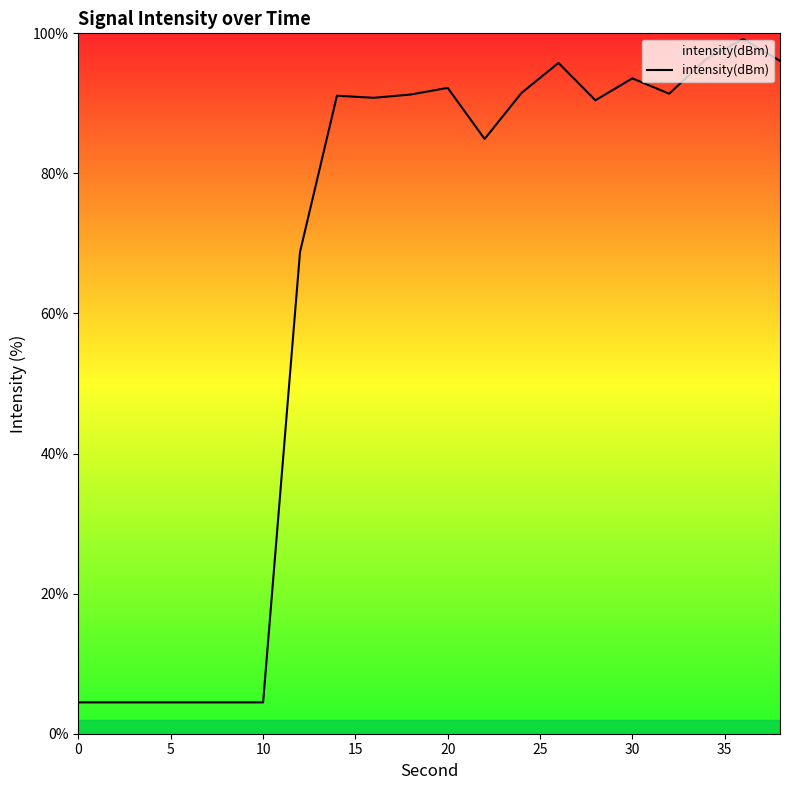

What is the smallest value displayed?

4.5